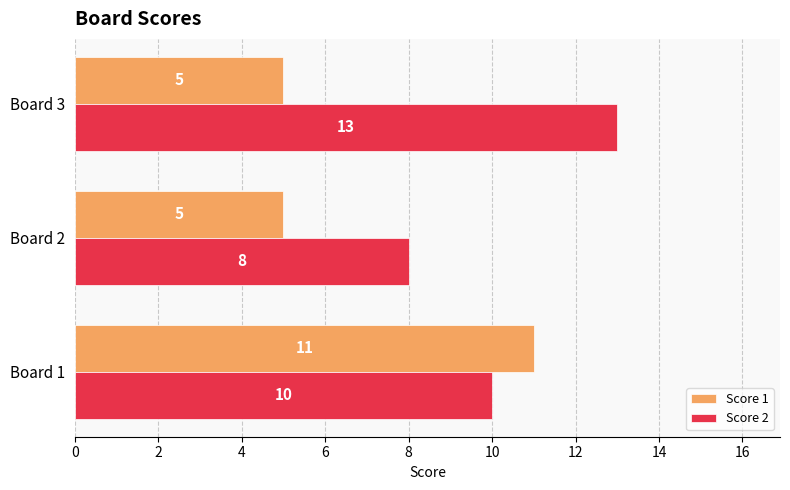

True or false: Score 2 has a value of 13 at Board 3.

True